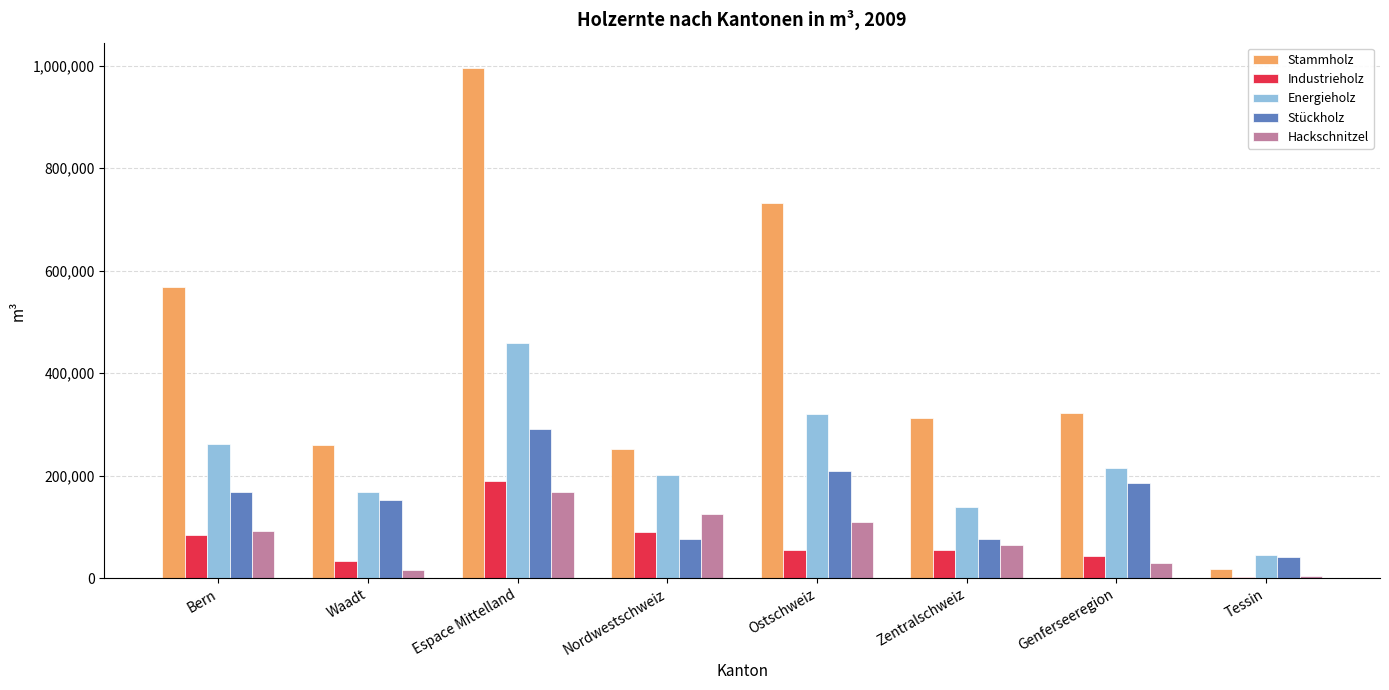

The Industrieholz series shows 189277 at Espace Mittelland. True or false?

True